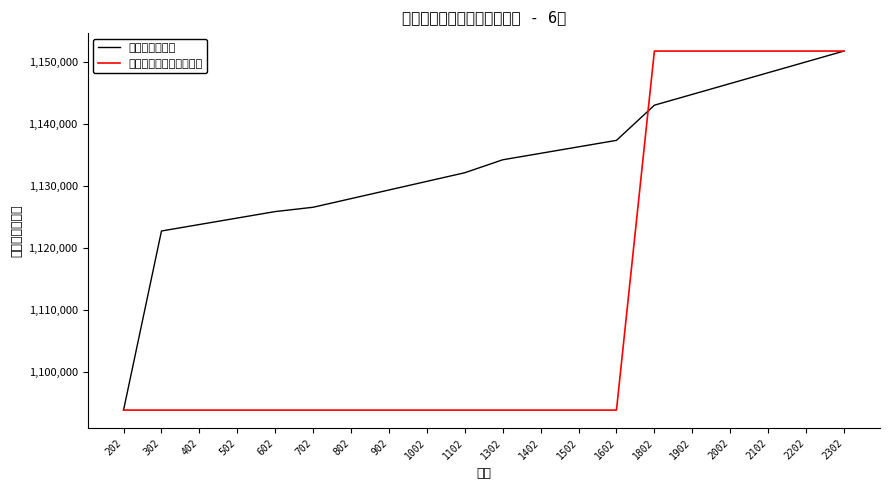

Which label corresponds to the largest value in the chart?

2302